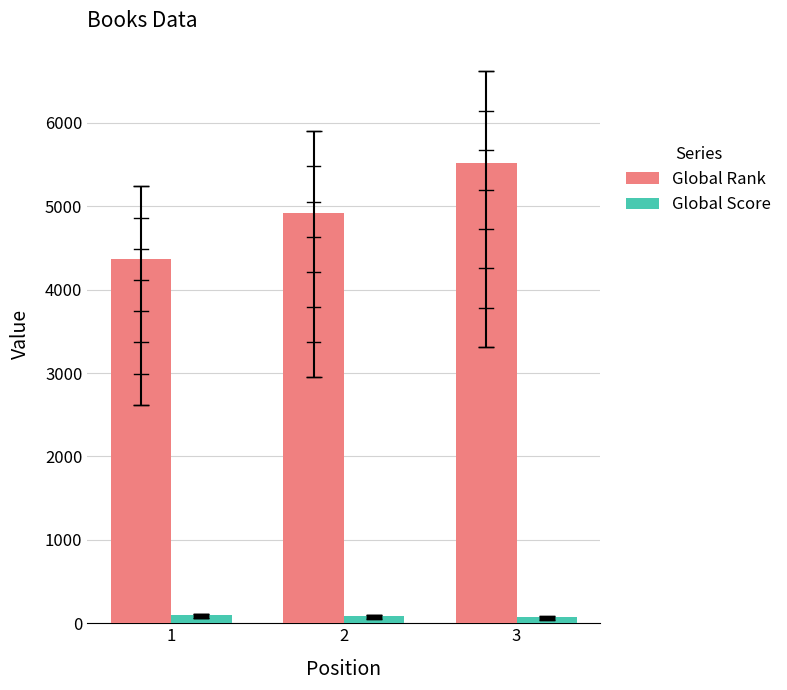

What is the difference between the highest and lowest values at 2?

4832